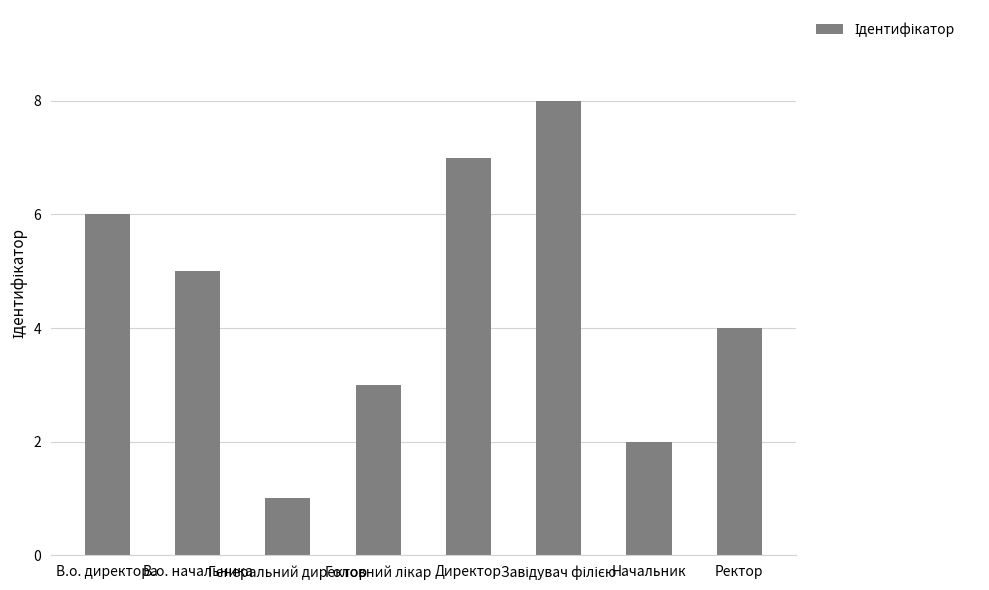

What is the difference between the second highest and minimum values?

6